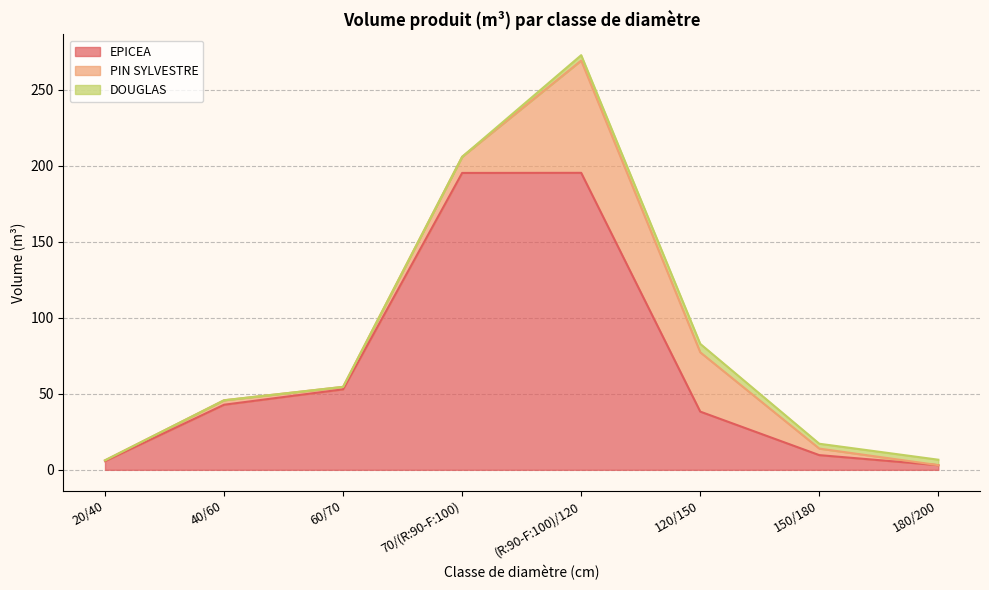

Which has a higher value, 70/(R:90-F:100) or 120/150?

70/(R:90-F:100)